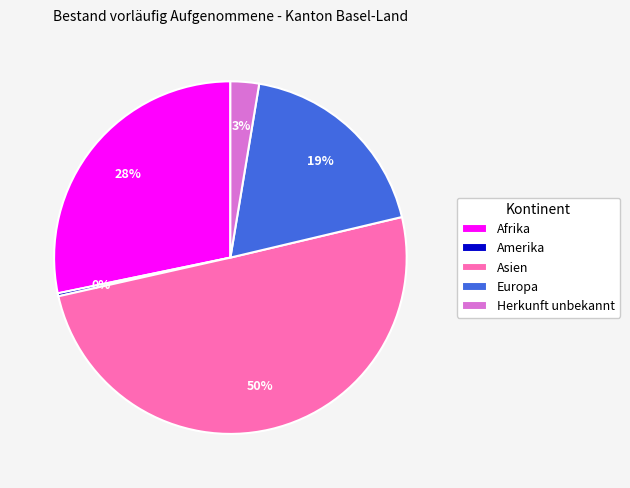

To the nearest percent, what is the average slice percentage?

20%